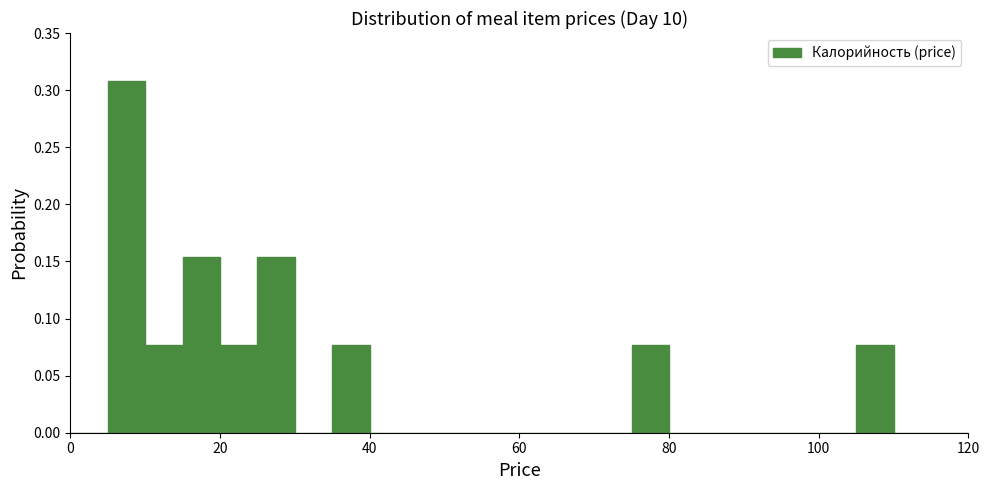

Read against the x-axis, roughly where is the centre of the tallest bar?

8